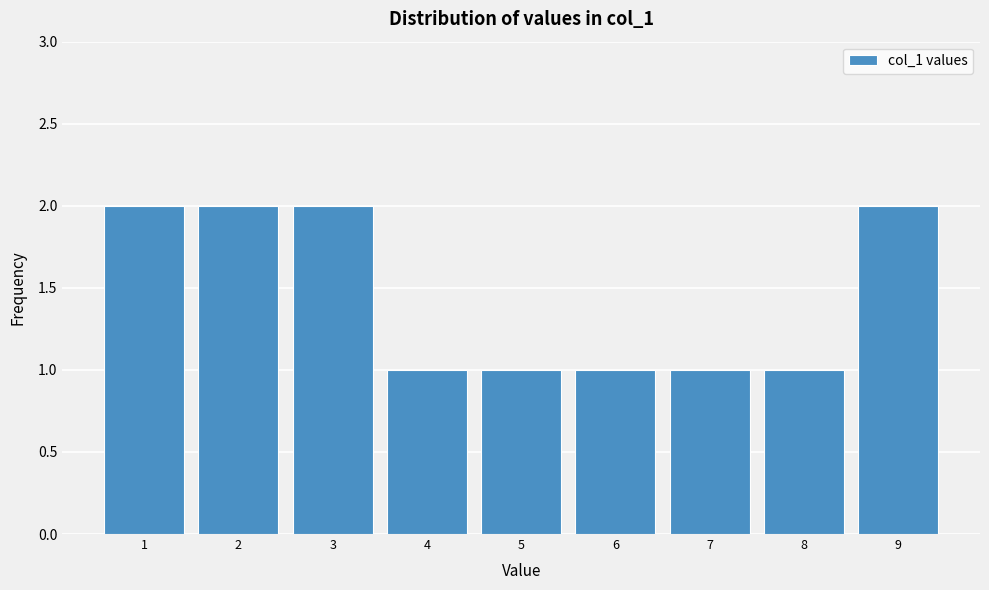

Reading left to right, transcribe this chart: for each bar, give the range it covers on the x-axis and its height. The values are not printed on the chart, so give them approximately, as read against the axis.

0.5 to 1.5: 2
1.5 to 2.5: 2
2.5 to 3.5: 2
3.5 to 4.5: 1
4.5 to 5.5: 1
5.5 to 6.5: 1
6.5 to 7.5: 1
7.5 to 8.5: 1
8.5 to 9.5: 2